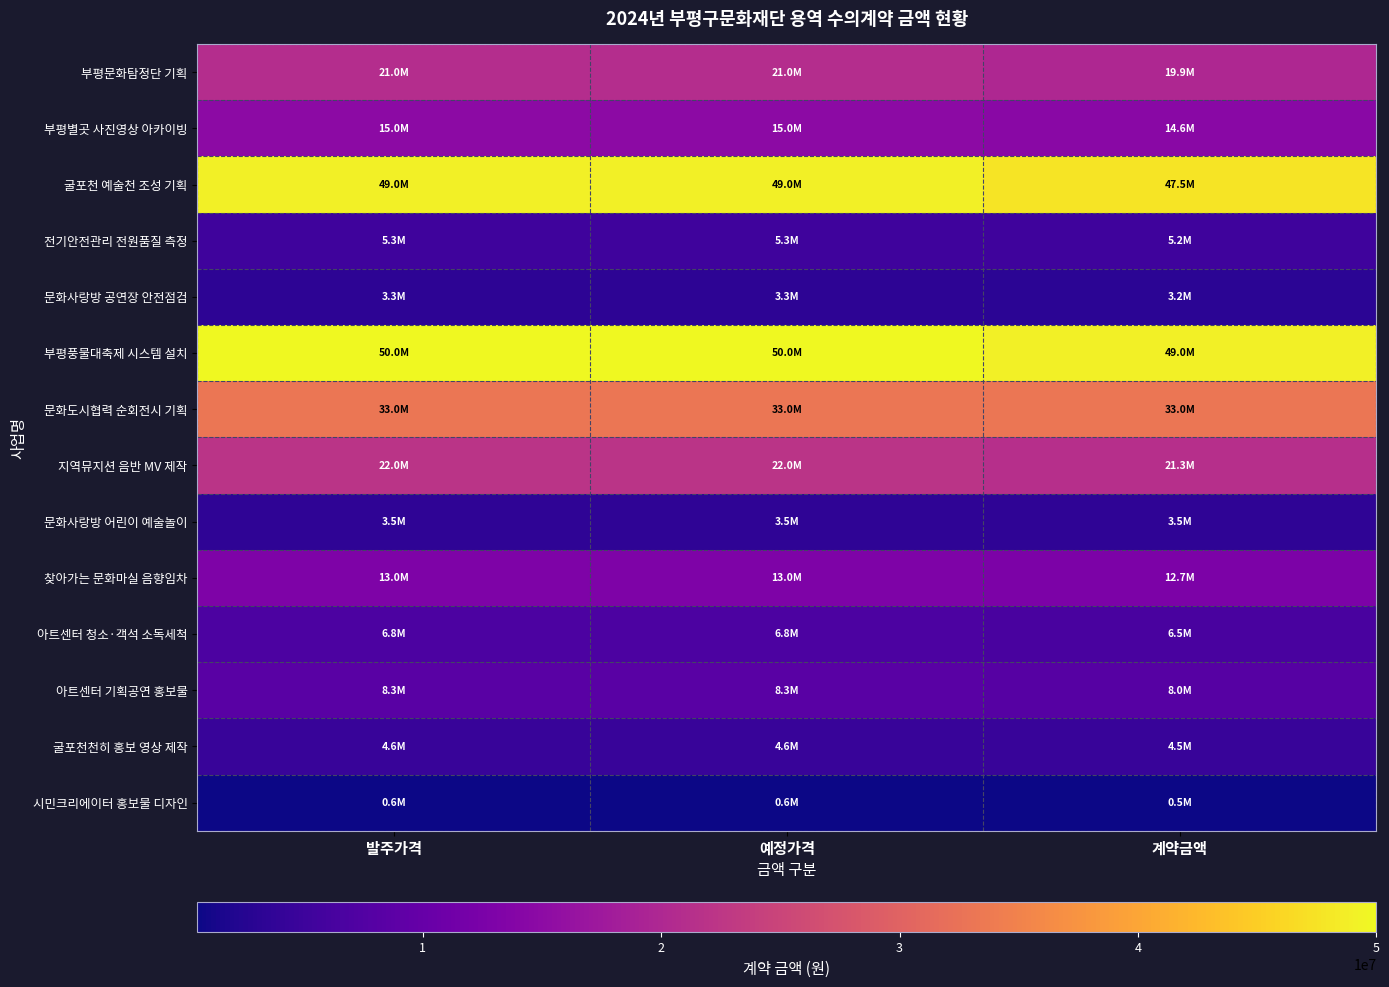

What is the difference between the highest and lowest values at 예정가격?

49440000